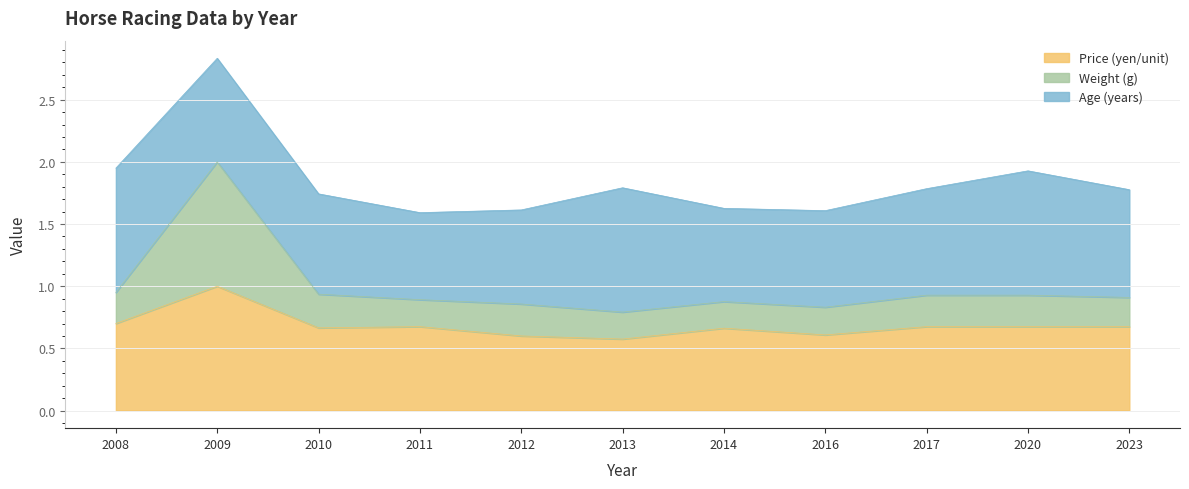

Where is Weight (g) nearest to the value 1?

2008